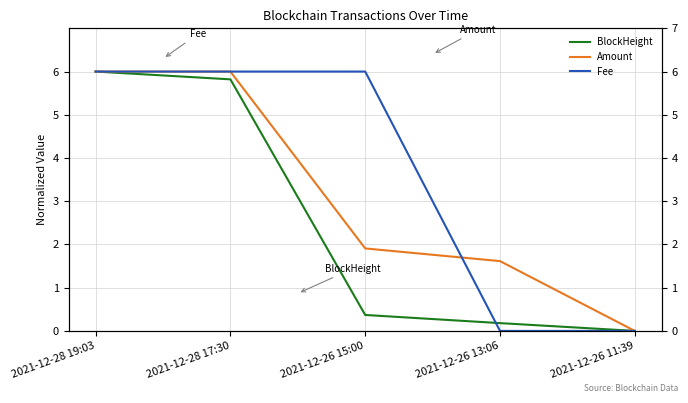

How many data points in Amount are less than 1?

1